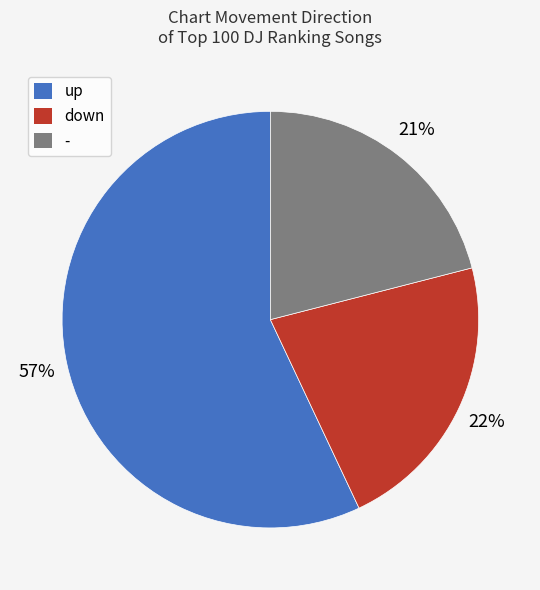

The down slice represents 12% of the pie. True or false?

False